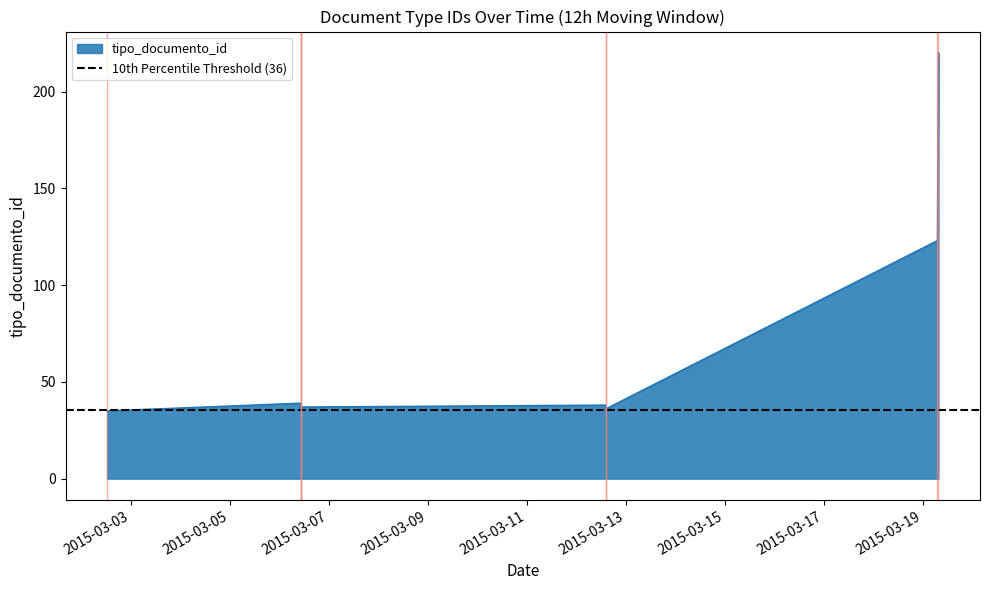

How many values are below 39?

4